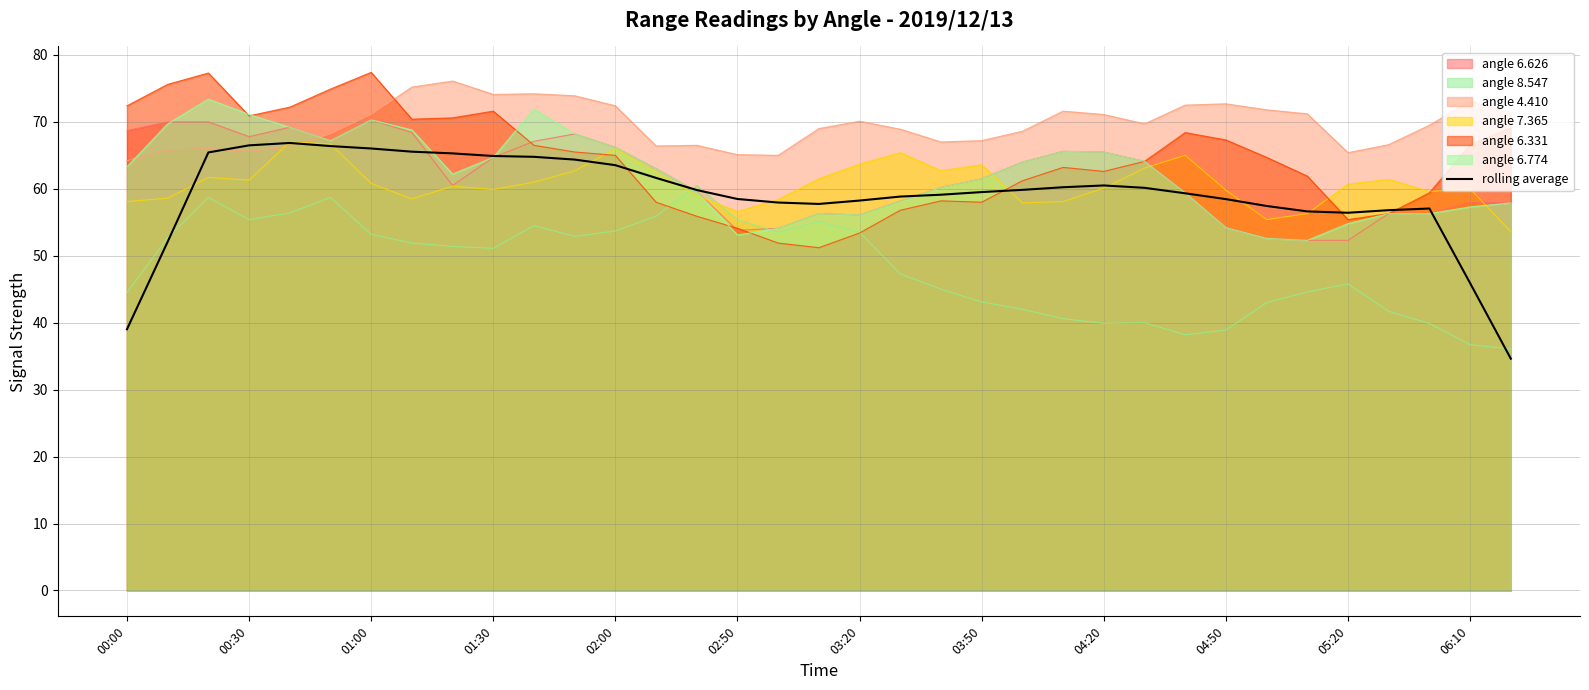

Reading left to right, extract all data points from this chart.

39.0	52.1	65.4	66.5	66.8	66.4	66.0	65.6	65.3	64.9	64.8	64.4	63.5	61.6	59.8	58.5	58.0	57.7	58.2	58.8	59.1	59.5	59.8	60.2	60.5	60.1	59.3	58.5	57.4	56.6	56.4	56.8	57.1	45.9	34.6